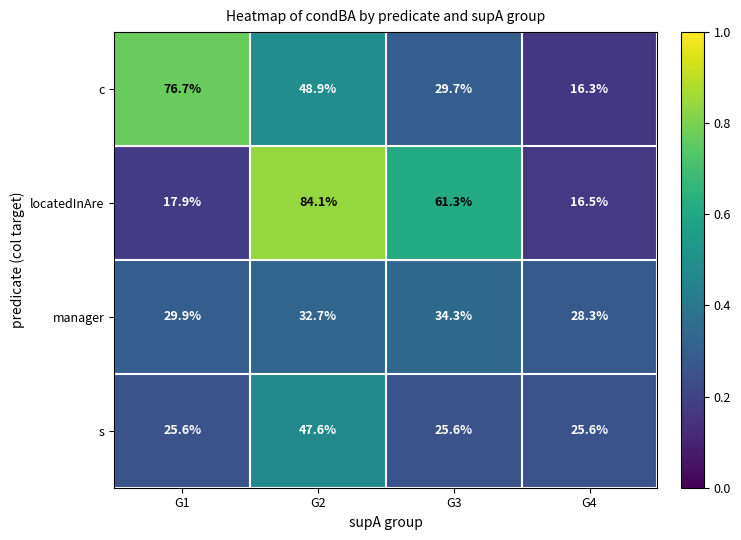

Which series has the largest total across all categories?

locatedInAre